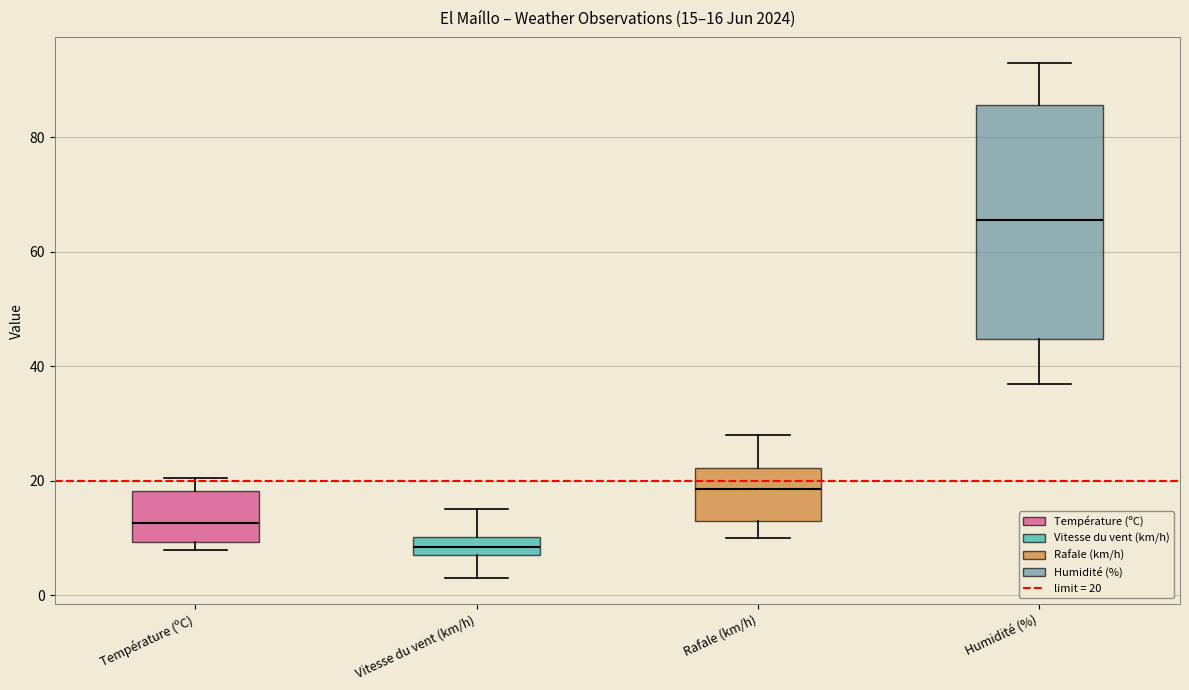

Comparing the boxes themselves (not the whiskers), which one is the tallest?

Humidité (%)